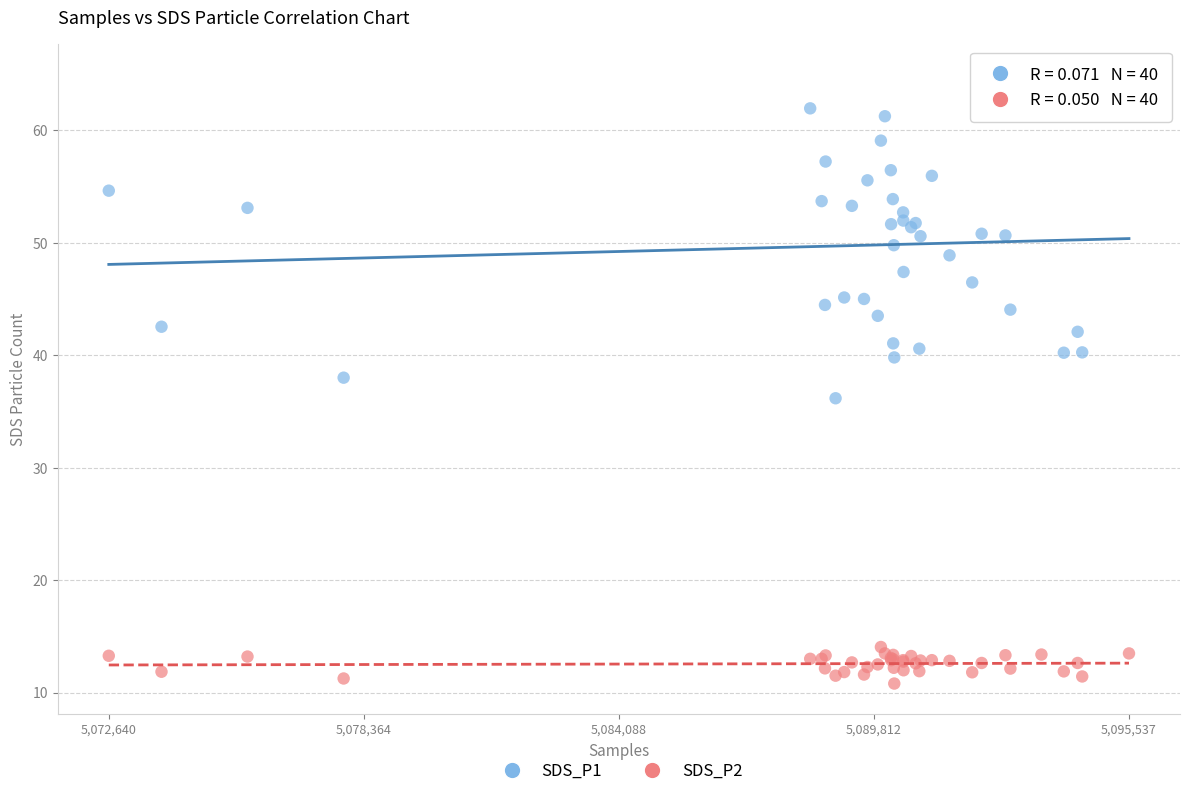

Which series contains the highest Y value?

SDS_P1